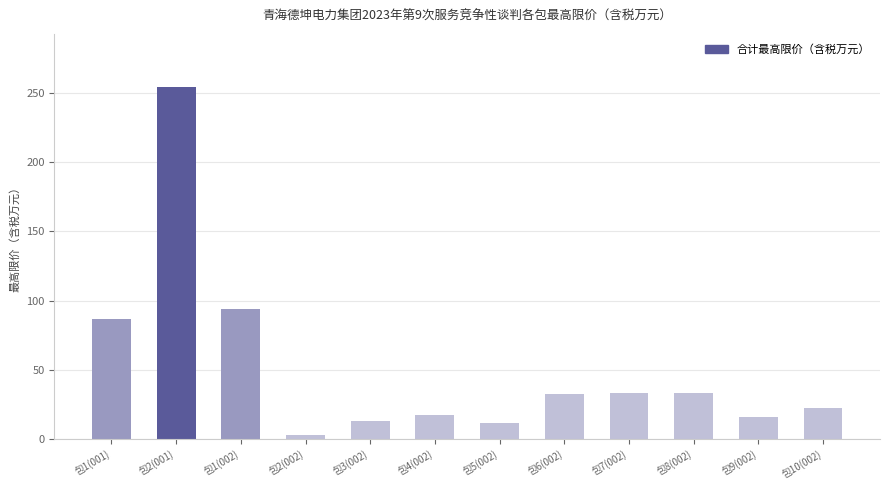

The value at 包8(002) is 53.8. True or false?

False